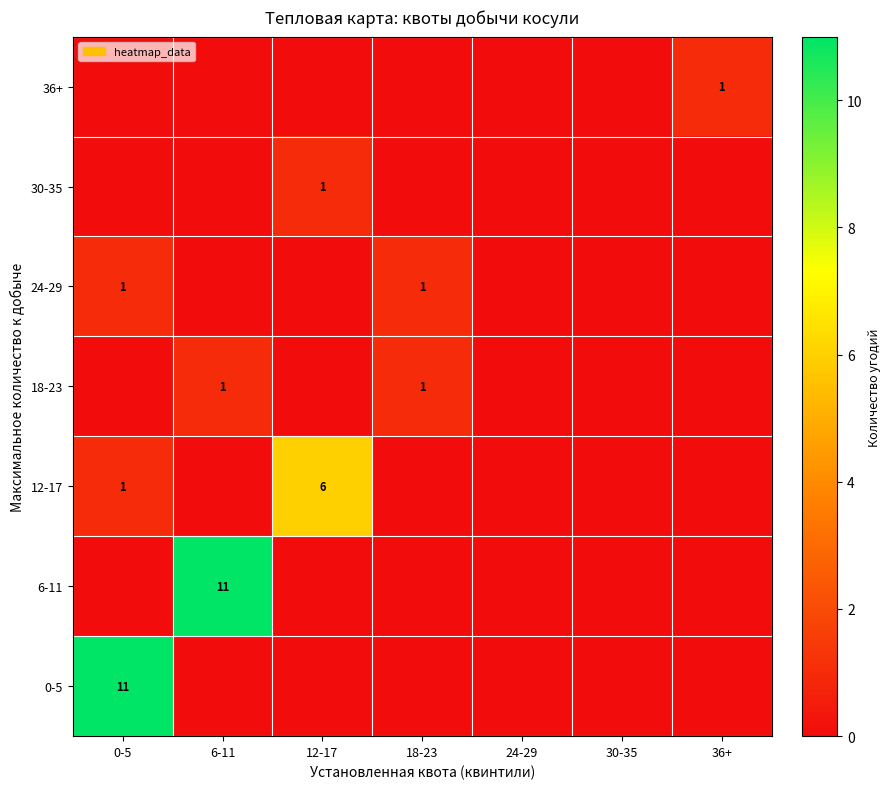

Is it true that 0-5 equals 7 at 0-5?

False